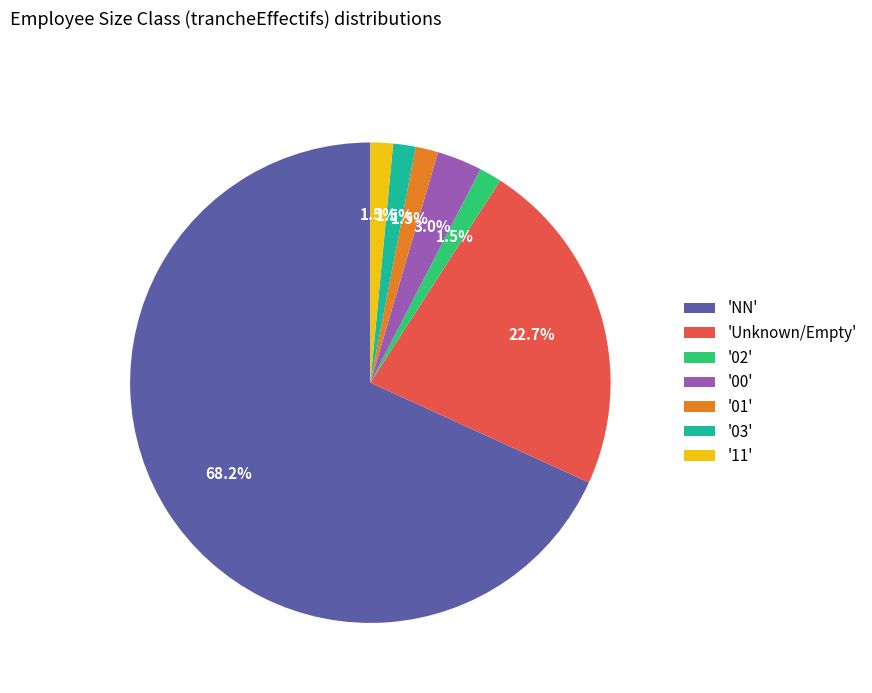

Does any single category account for the majority?

Yes